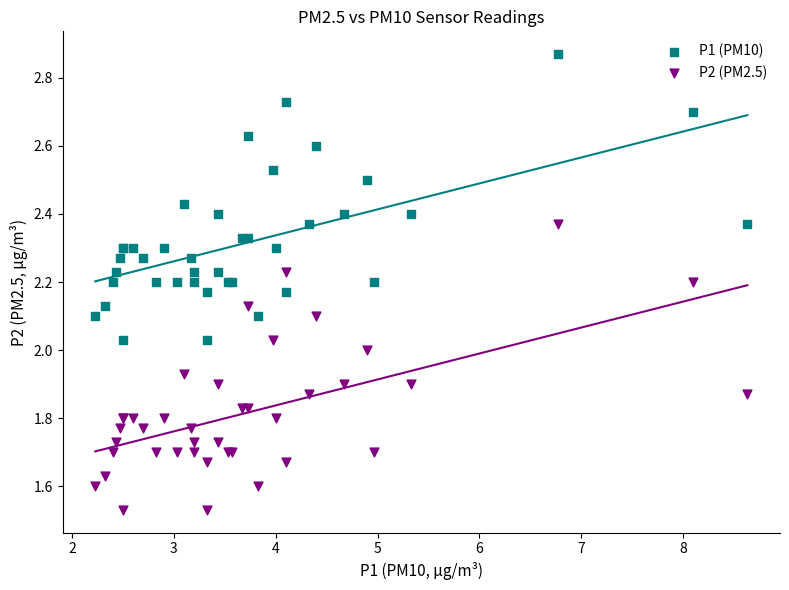

Which series reaches the maximum Y coordinate?

P1 (PM10)